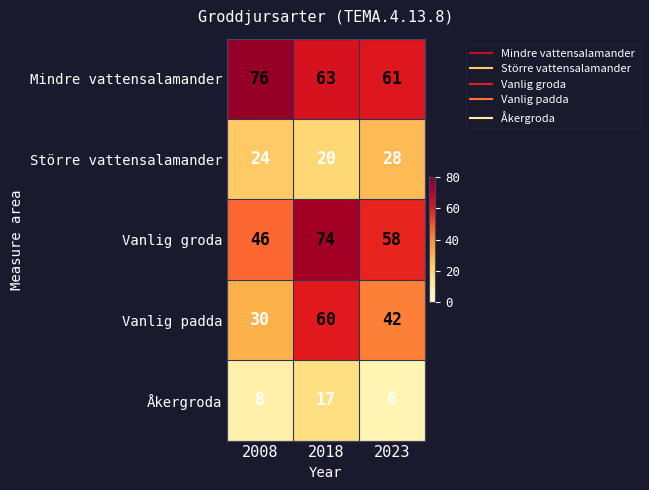

The Vanlig padda series shows 60 at 2018. True or false?

True